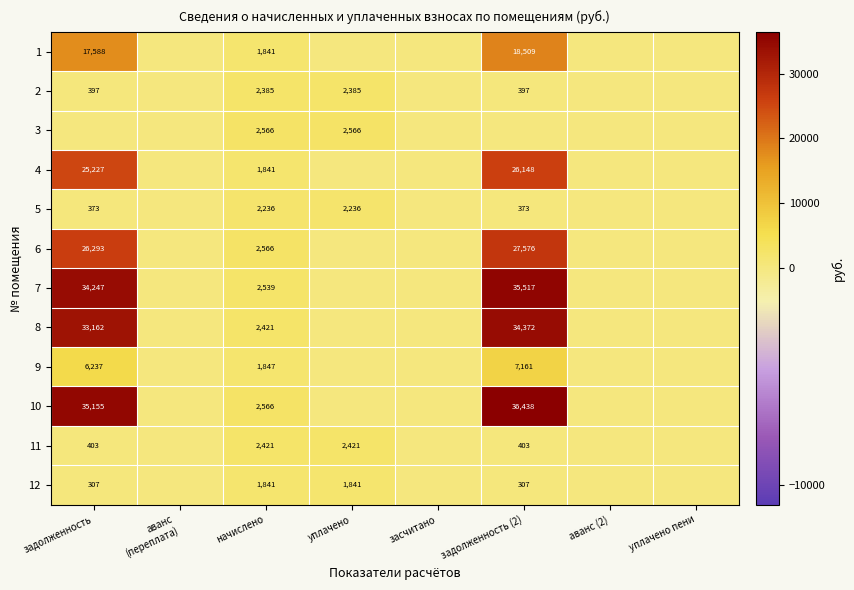

Which has a higher value, уплачено пени or задолженность (2)?

задолженность (2)